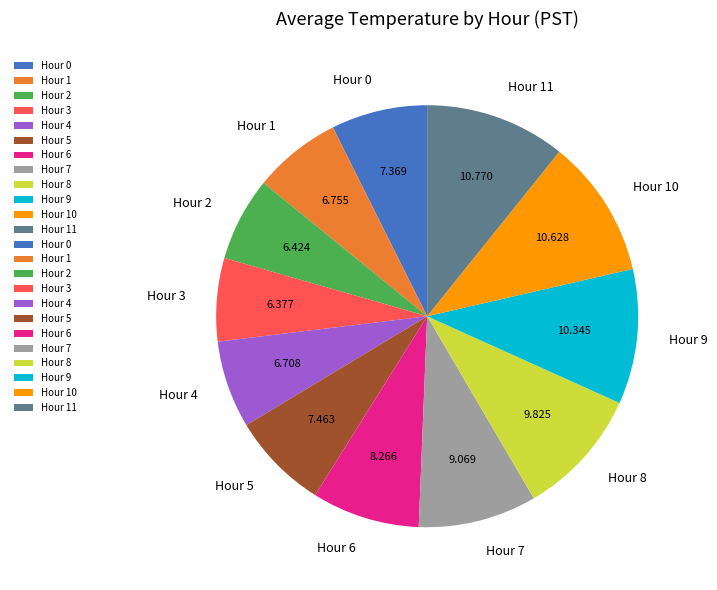

Combined, do Hour 5 and Hour 11 account for over 50%?

No